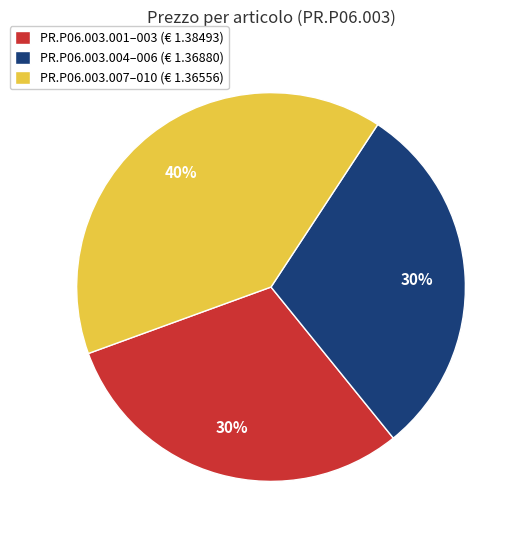

What is the largest slice in the pie chart?

PR.P06.003.007–010 (€ 1.36556)